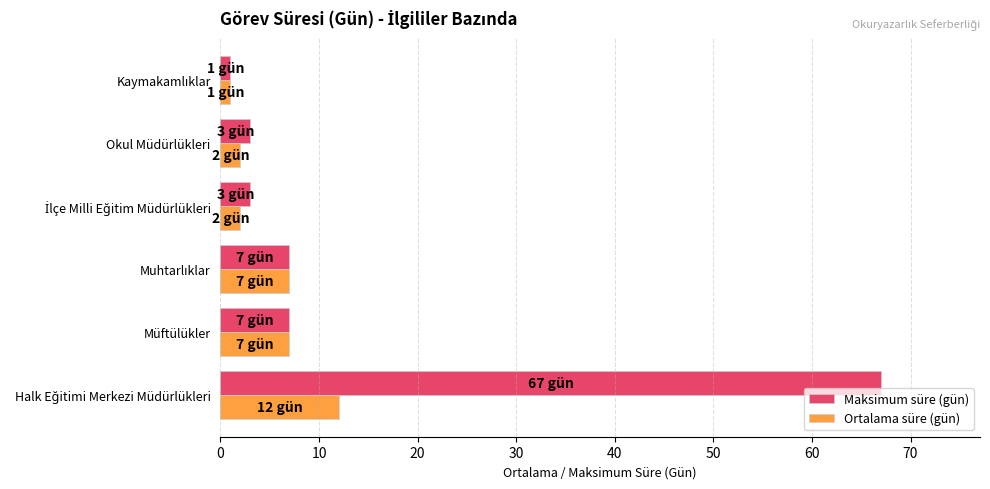

What is the highest value of the Maksimum süre (gün) series?

67